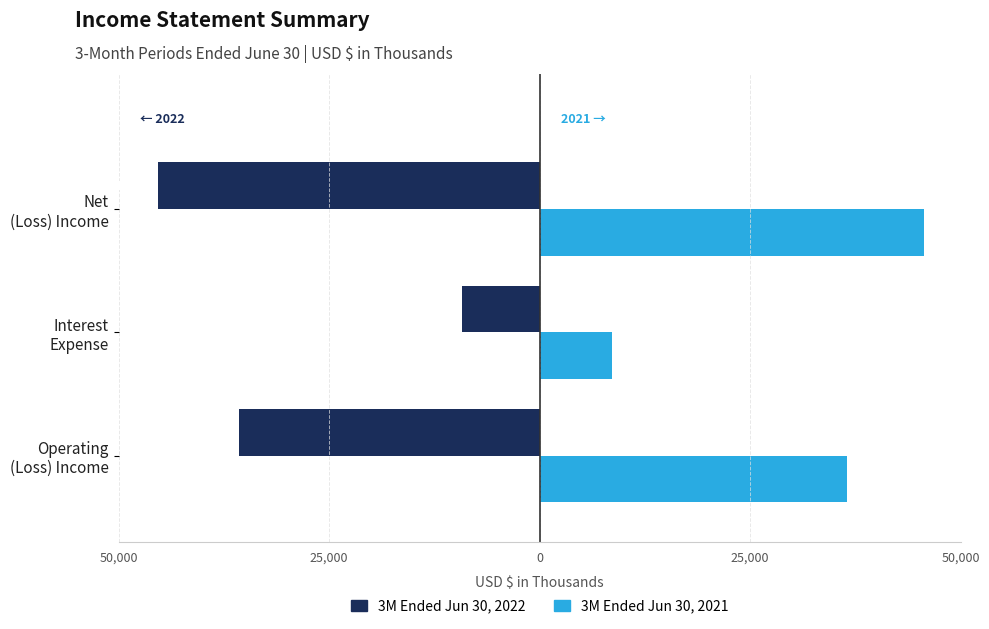

What are all the series names shown in the legend?

3M Ended Jun 30, 2022, 3M Ended Jun 30, 2021